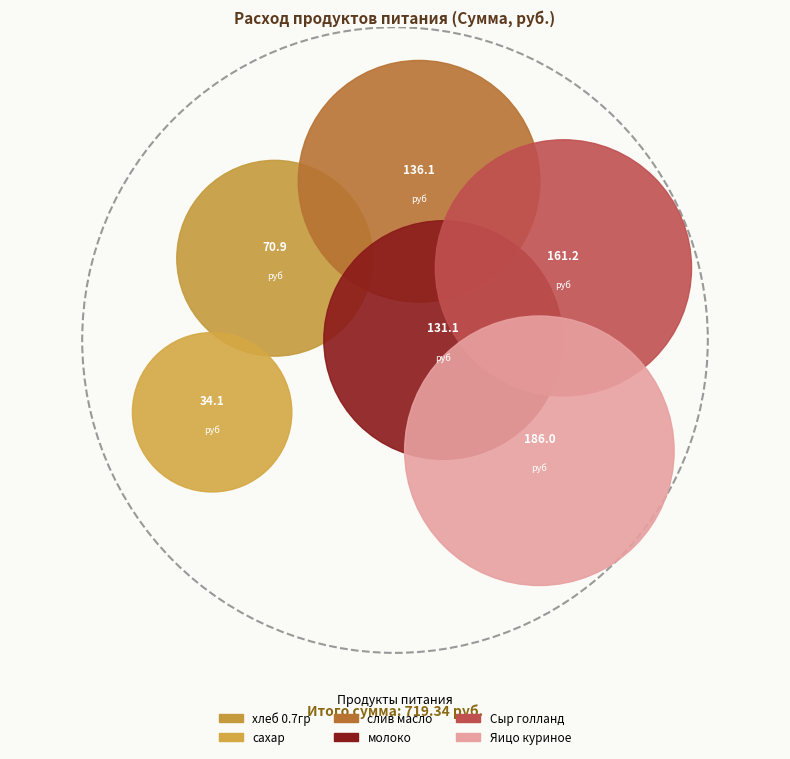

How much of the chart is everything except хлеб 0.7гр?

90.2%